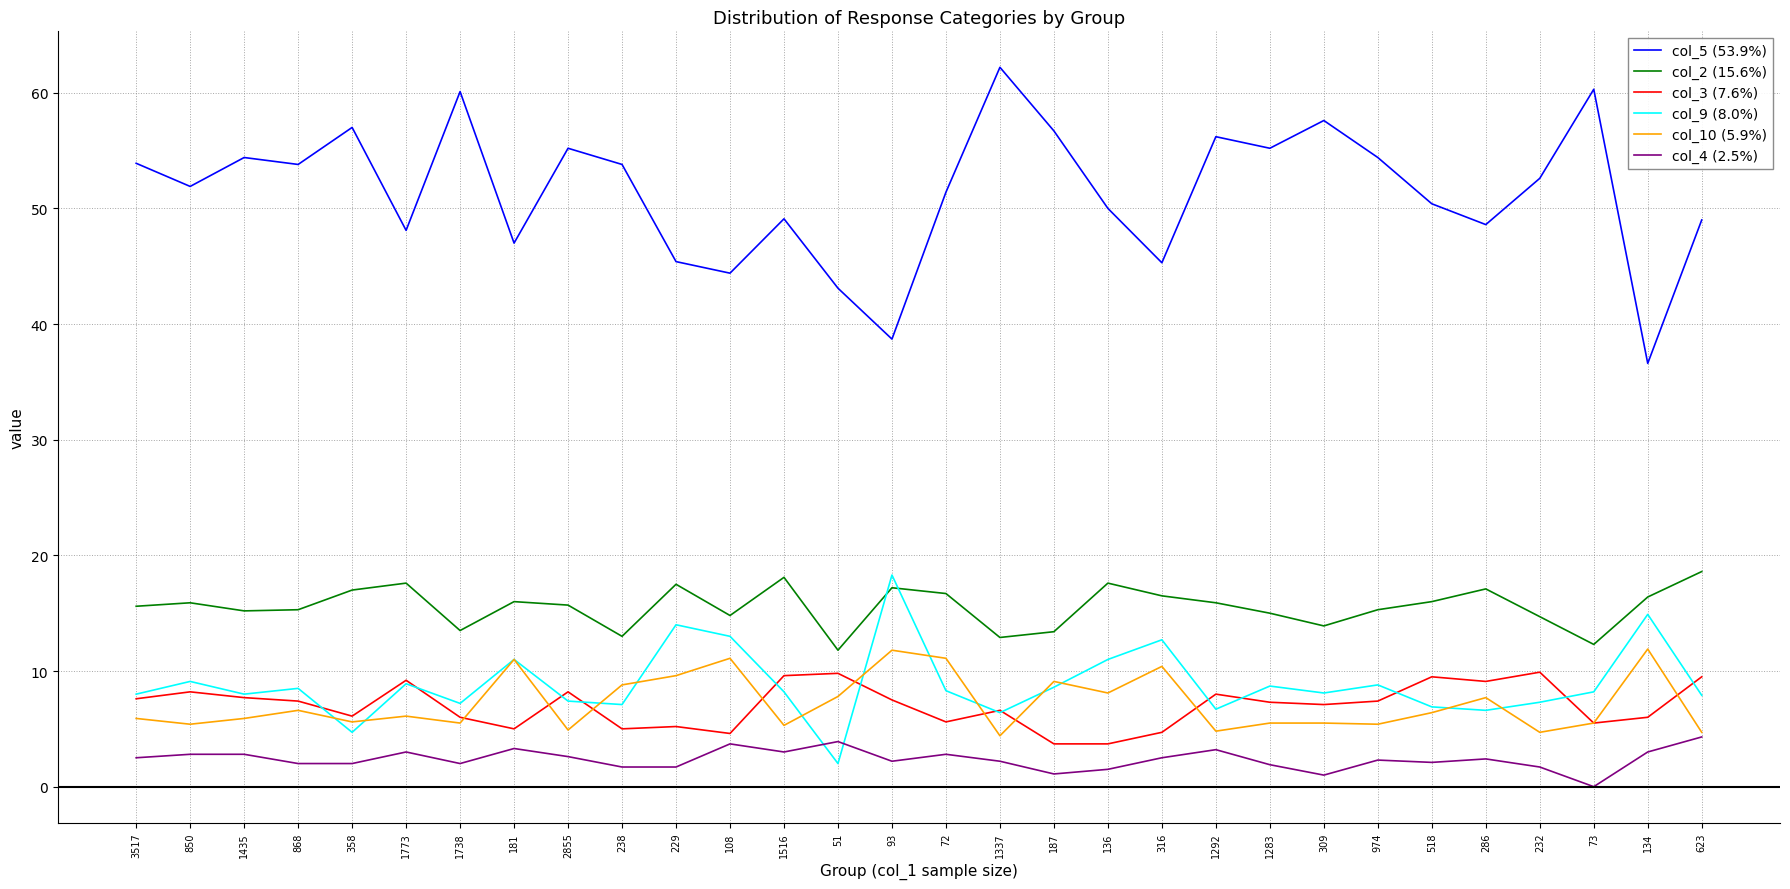

What is the difference between the highest and lowest values at 187?

55.6